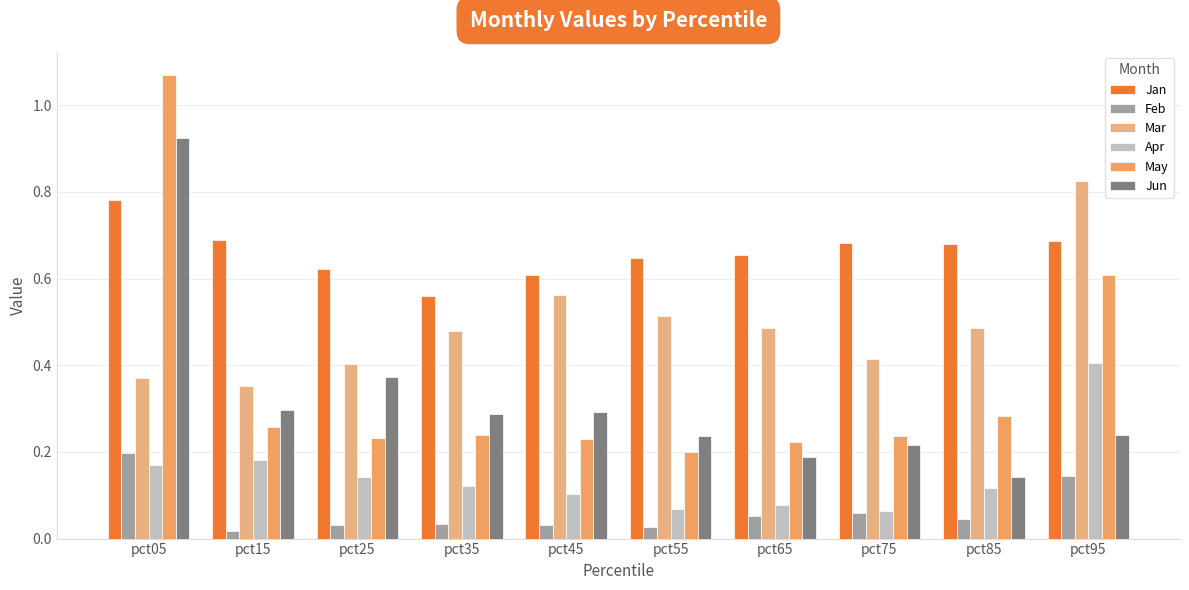

What is the approximate value of Mar at pct35?

0.5